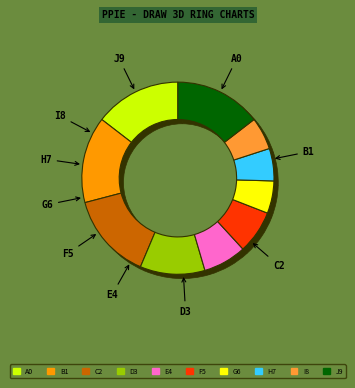

Does up account for over 50% of the chart?

No